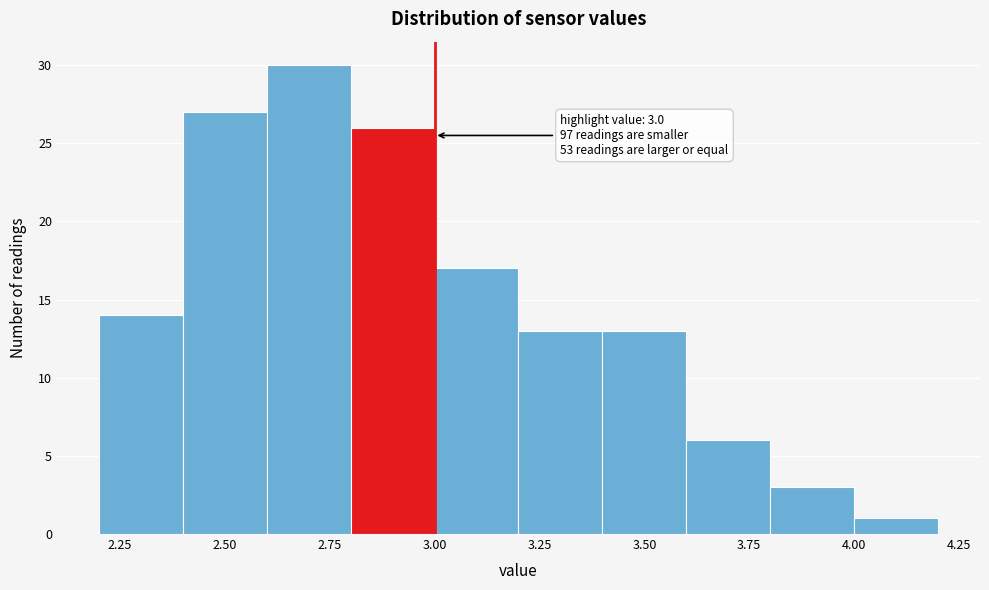

Over which range of the x-axis is the bar tallest?

2.6 to 2.8